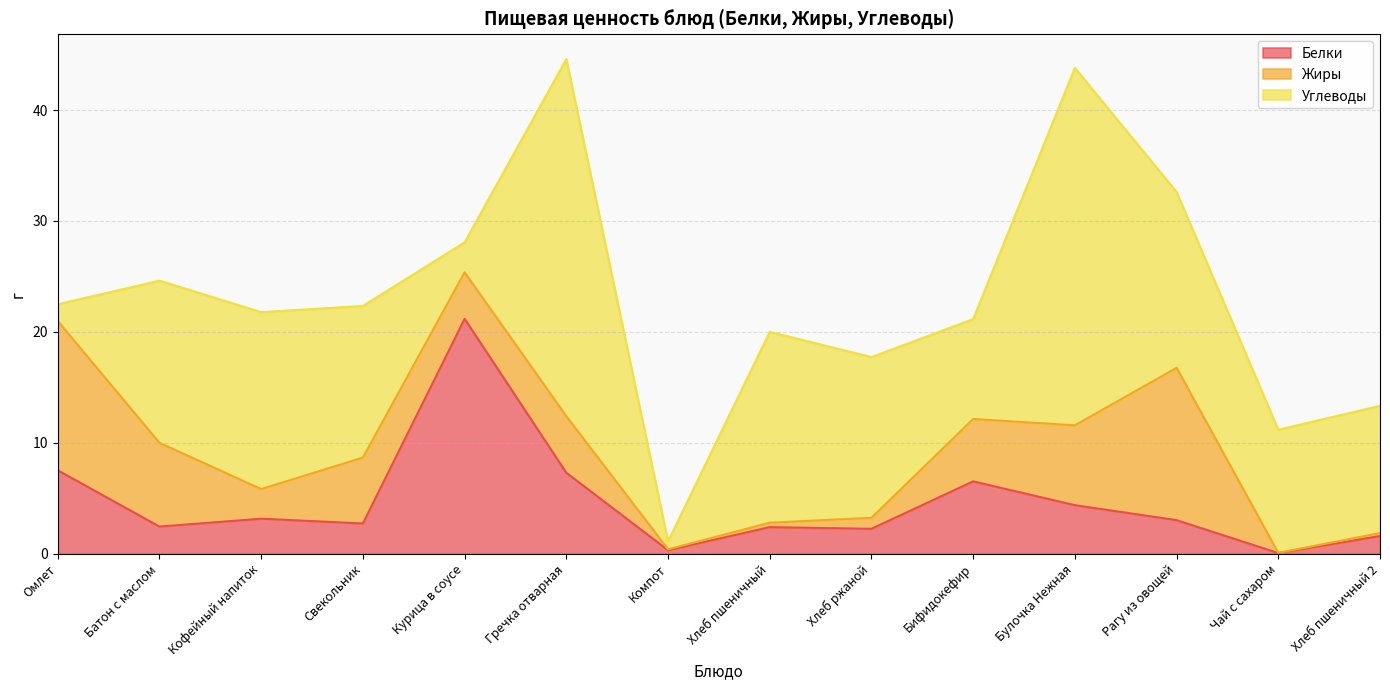

What is the difference between the Жиры values at Хлеб ржаной and Гречка отварная?

4.1